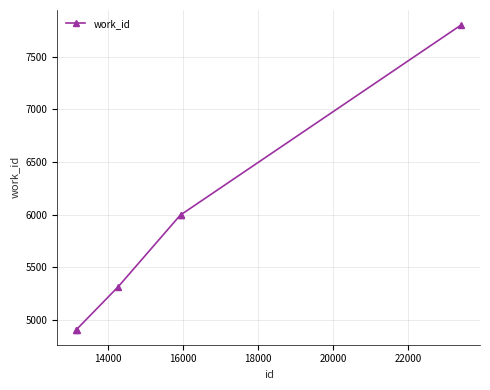

Does the chart have visible grid lines?

Yes